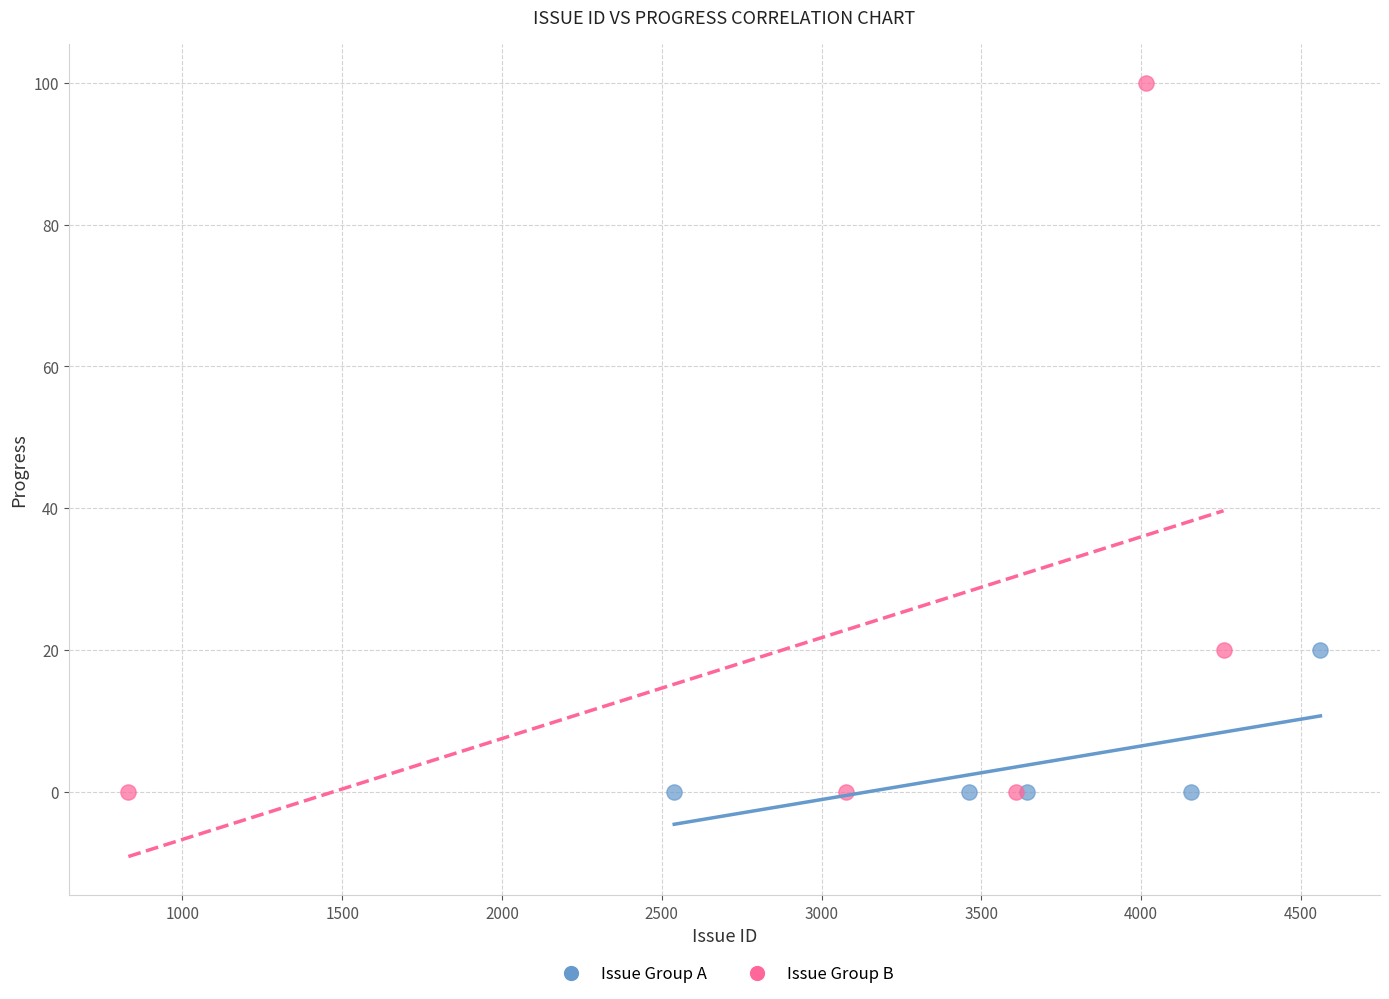

Which series has the widest spread of Y values?

Issue Group B